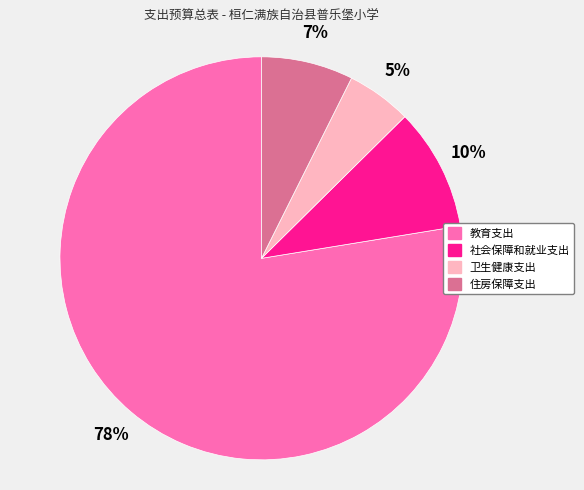

To the nearest percent, what is the average slice percentage?

25%